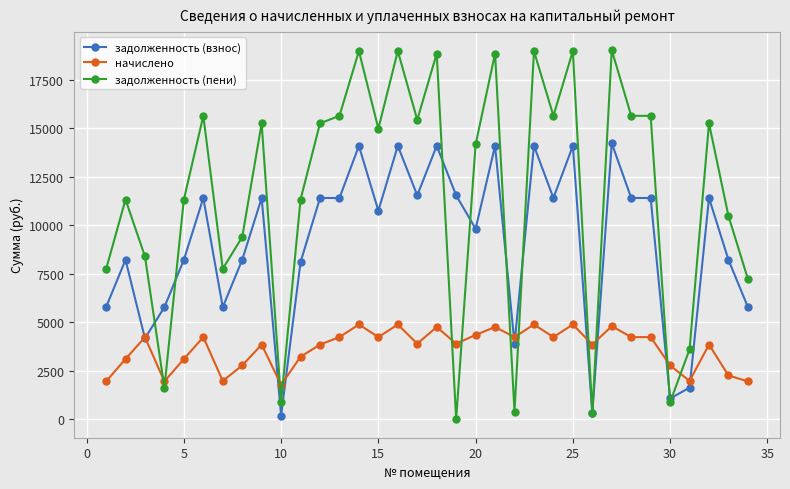

Which series ends up on top after the final intersection of начислено and задолженность (пени)?

задолженность (пени)